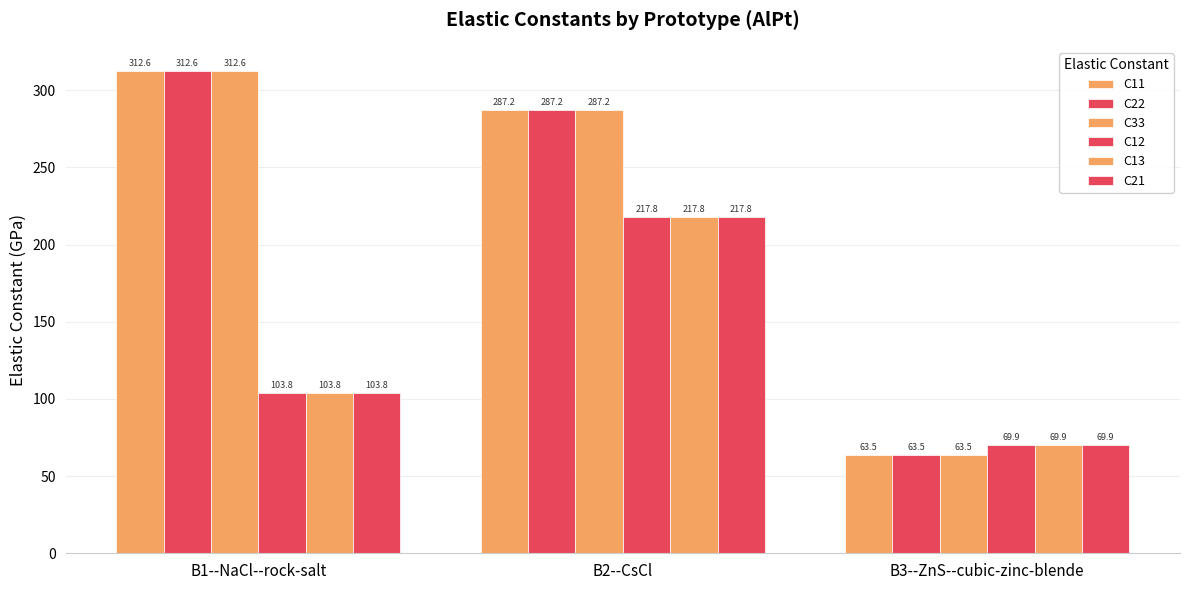

How many groups of bars are there?

3